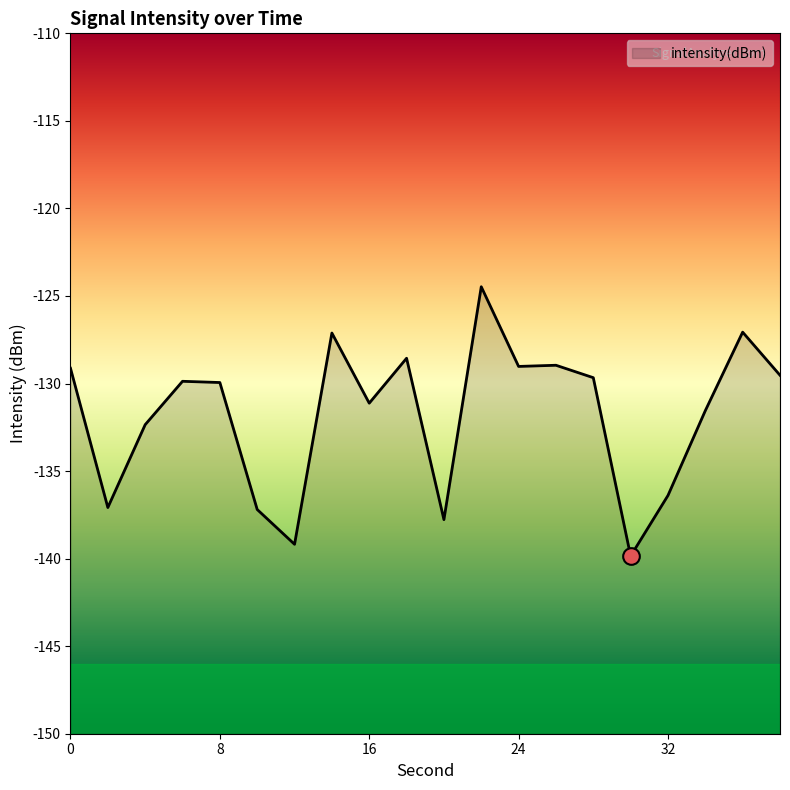

How many interior local peaks (higher than both neighbors) does the data have?

6